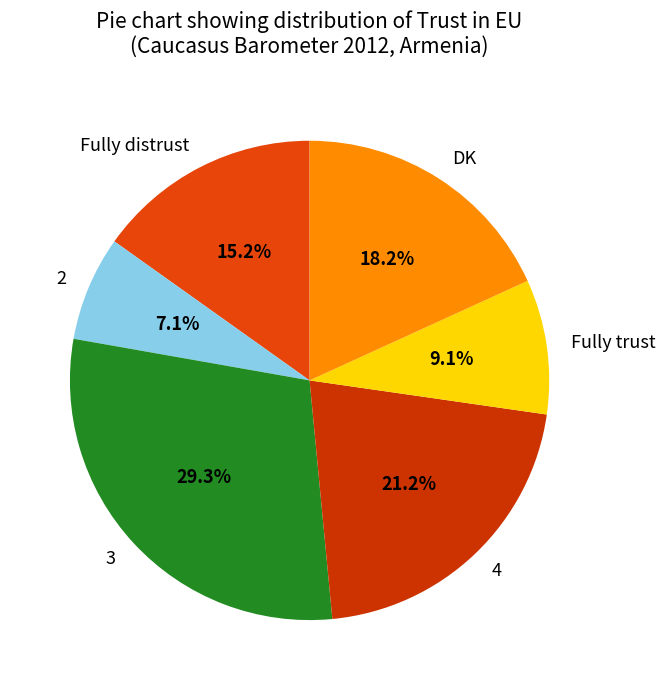

Do 4 and 2 together represent more than half of the pie?

No